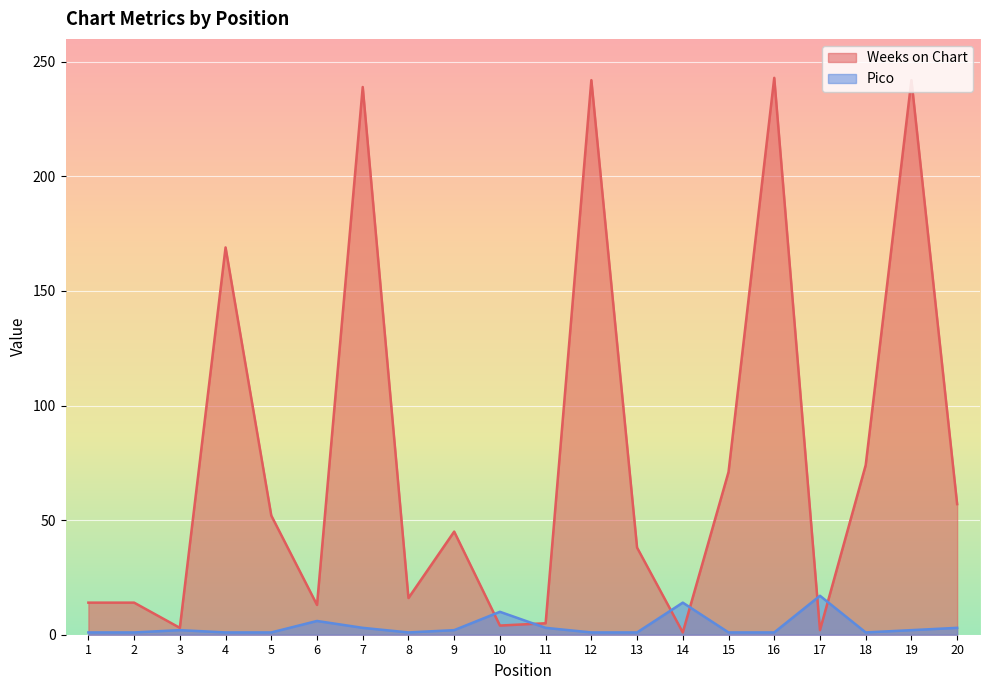

What is the value of the Pico point at the 15th from the left?

1